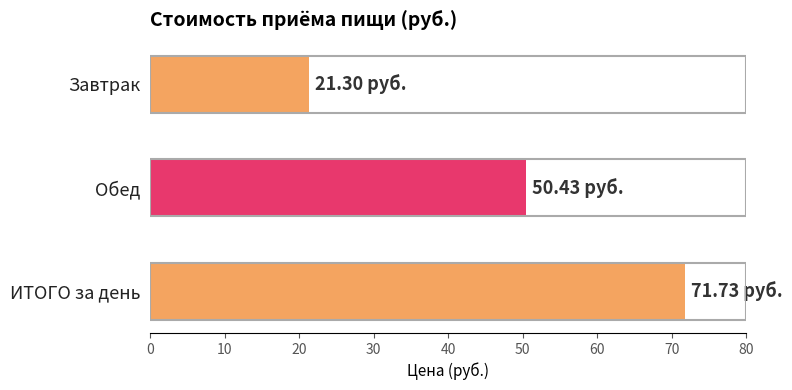

What is the label of the 3rd bar from the top?

ИТОГО за день